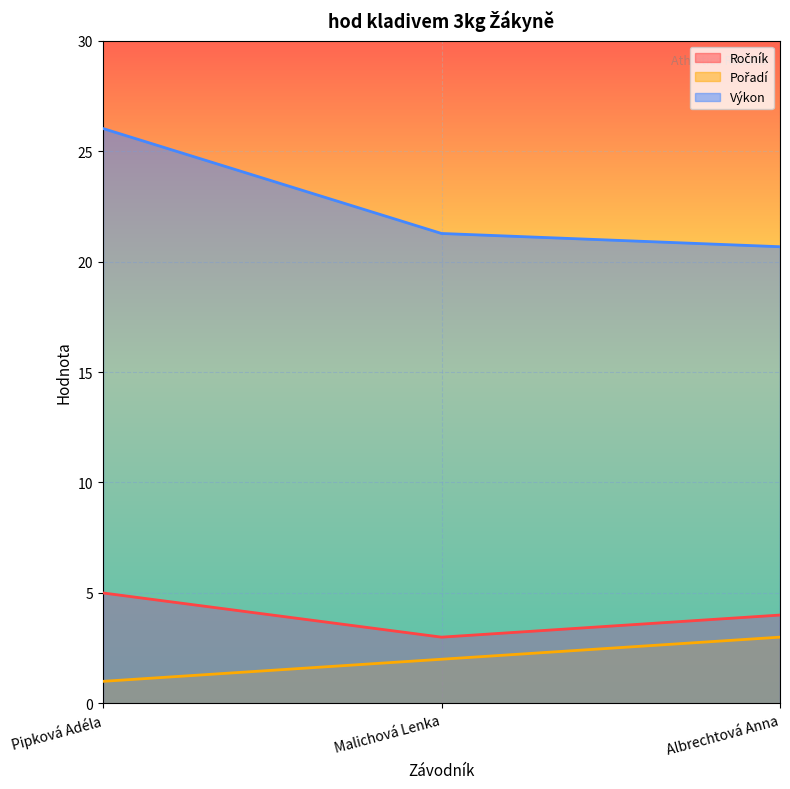

Is it true that Výkon equals 34.1 at Malichová Lenka?

False